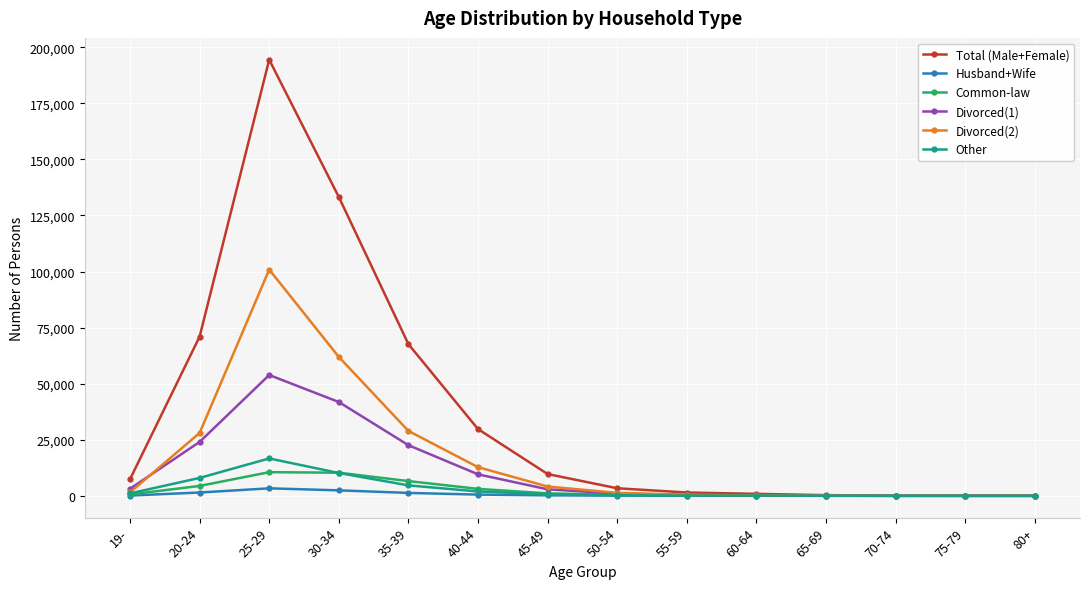

What is the label of the 9th point from the right?

40-44